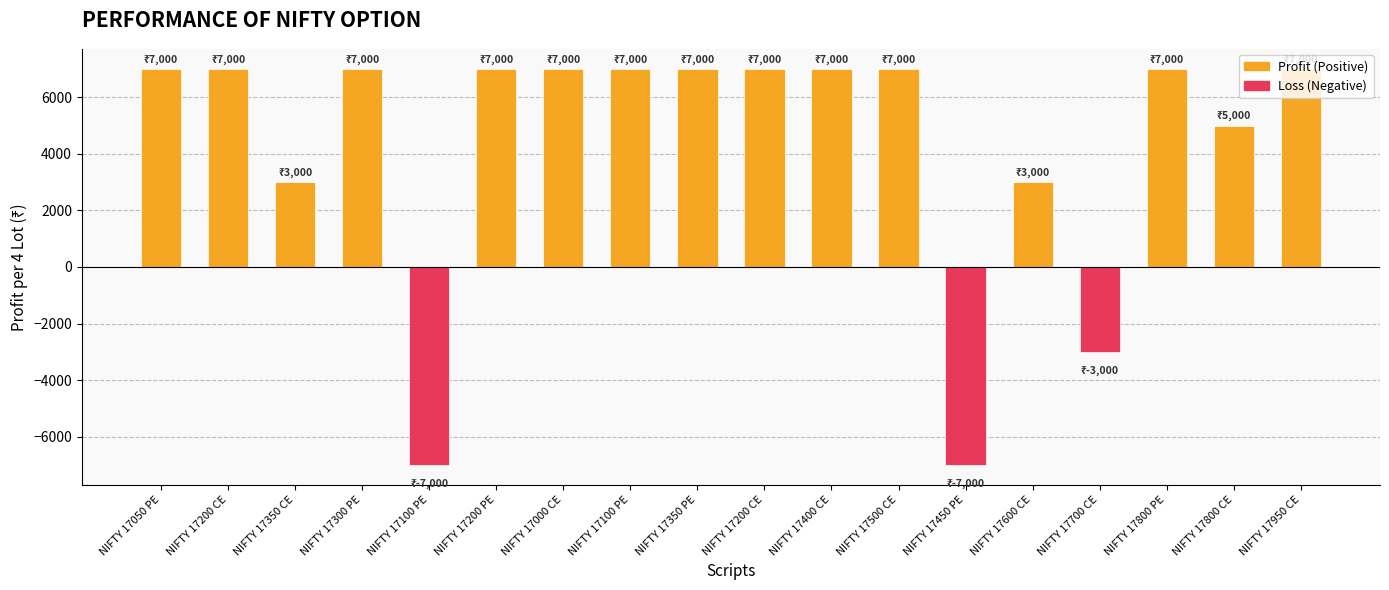

What is the sum of all values?

78000